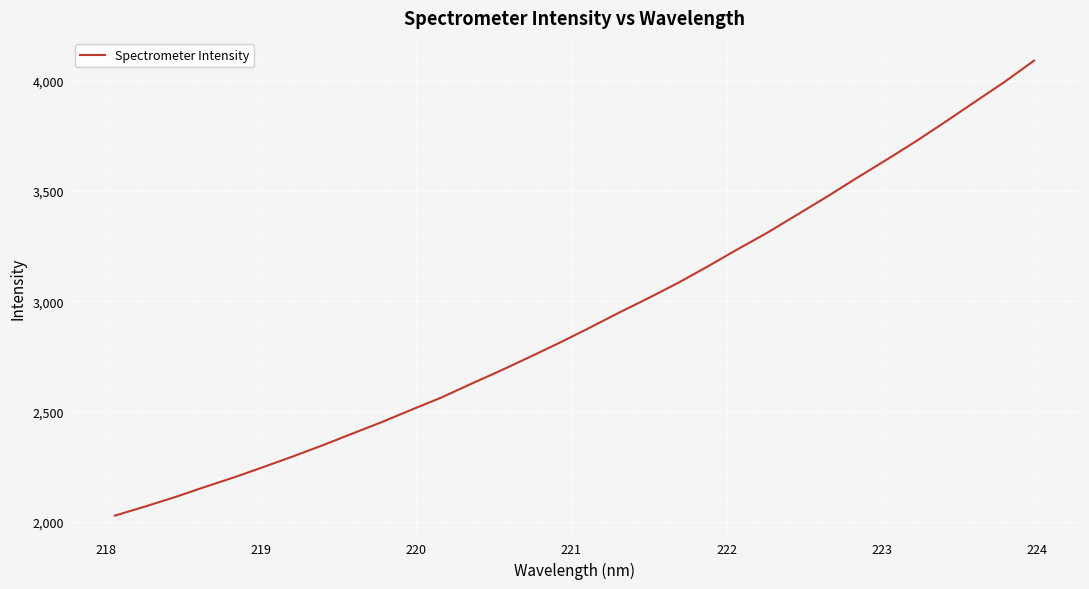

What is the difference between the maximum and minimum values?

2061.5